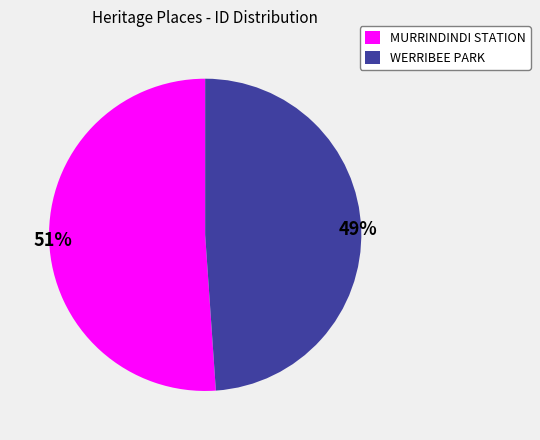

To the nearest percent, what portion does WERRIBEE PARK represent?

49%